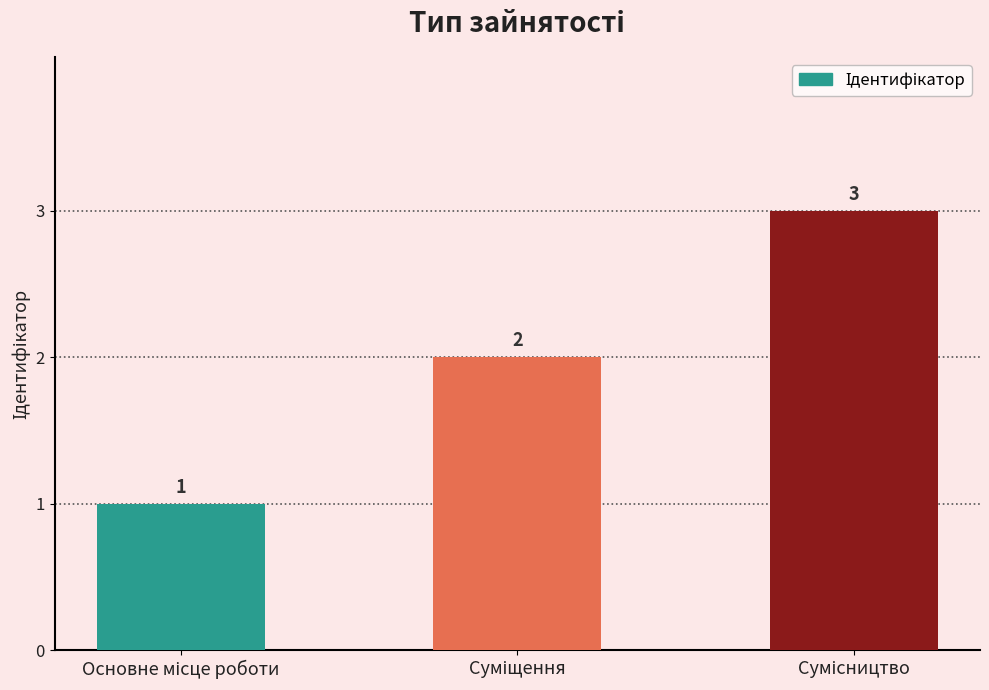

What is the greatest value displayed?

3